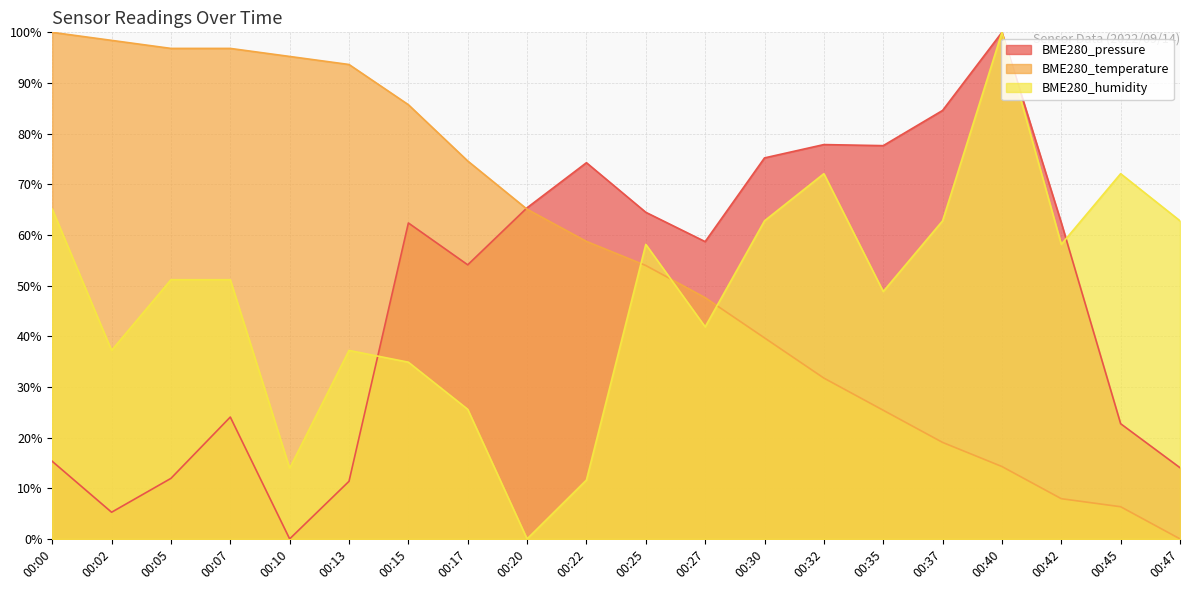

Which series has the largest total across all categories?

BME280_temperature